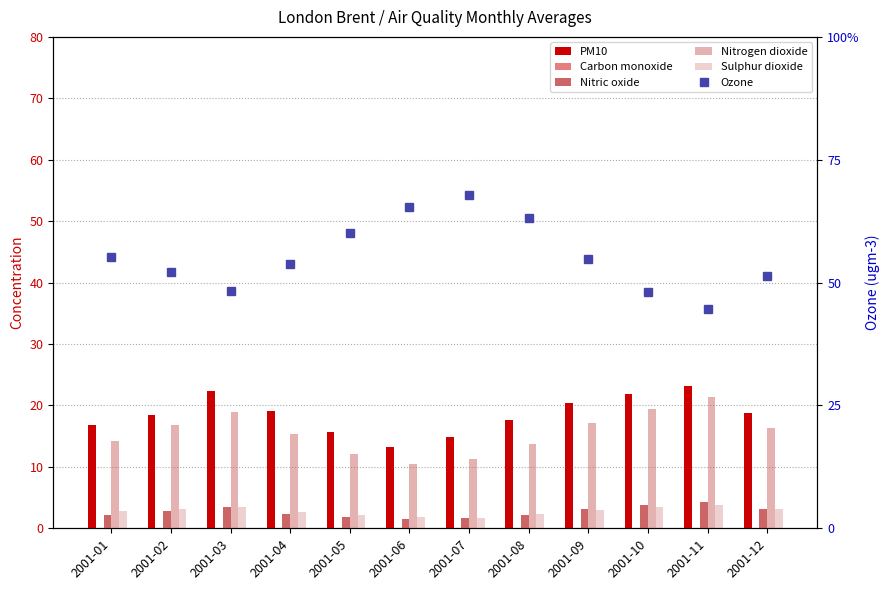

The value of PM10 at 2001-07 is 14.8. True or false?

True